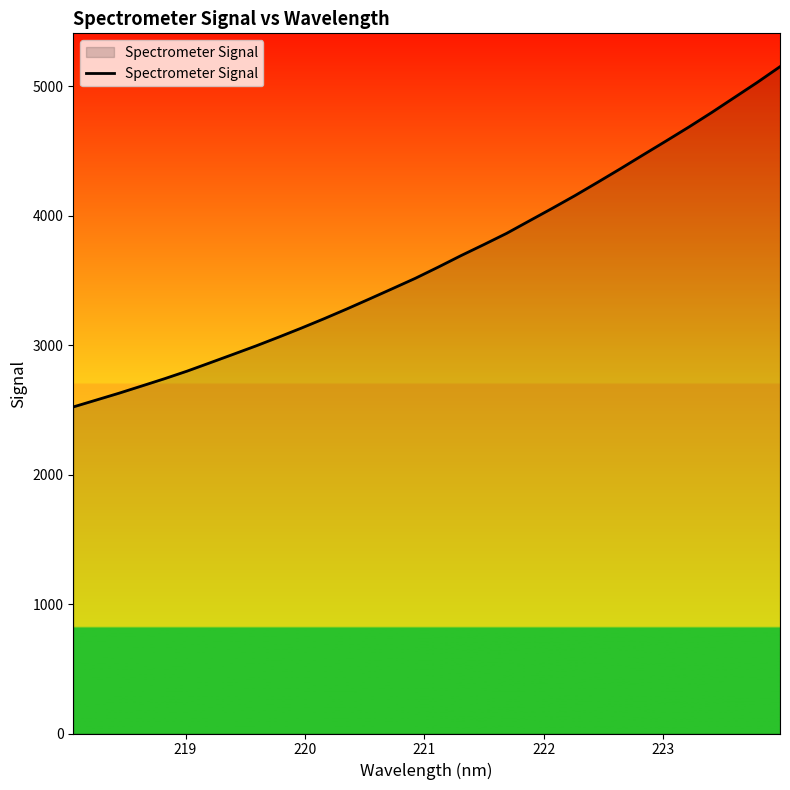

What is the maximum value shown in the chart?

5152.2